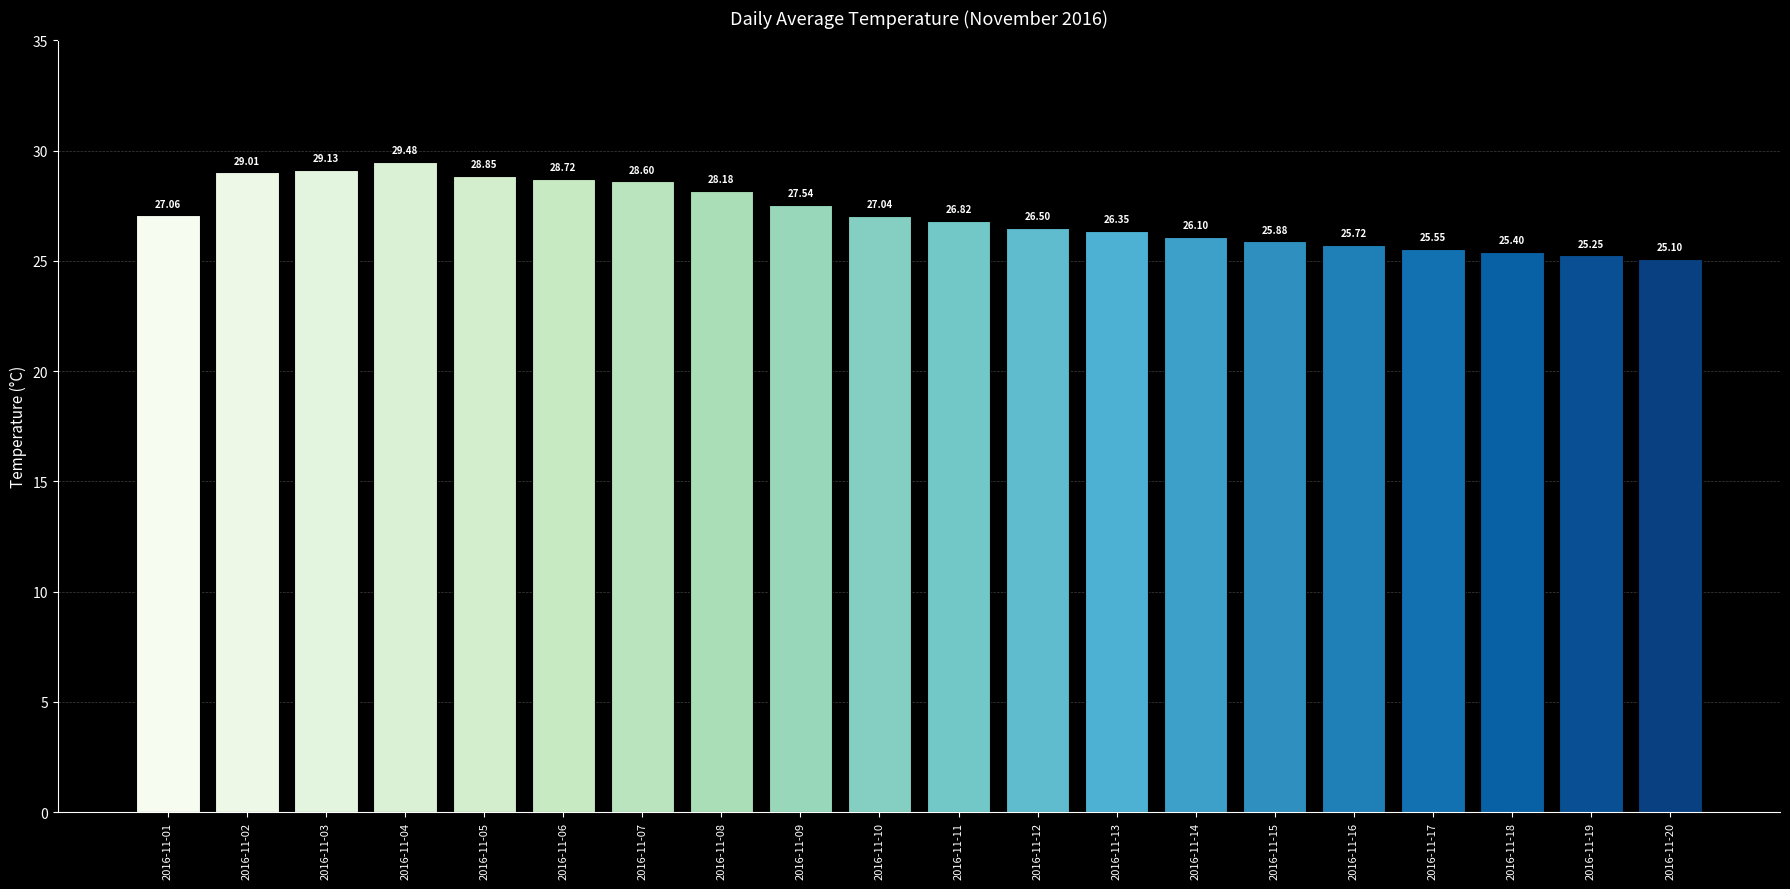

List the labels in order of value, smallest first.

2016-11-20, 2016-11-19, 2016-11-18, 2016-11-17, 2016-11-16, 2016-11-15, 2016-11-14, 2016-11-13, 2016-11-12, 2016-11-11, 2016-11-10, 2016-11-01, 2016-11-09, 2016-11-08, 2016-11-07, 2016-11-06, 2016-11-05, 2016-11-02, 2016-11-03, 2016-11-04